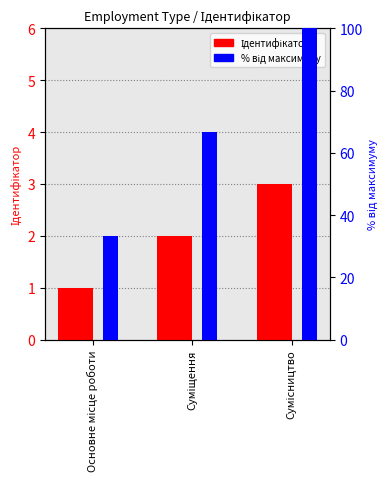

What is the sum of all % від максимуму values?

200.0